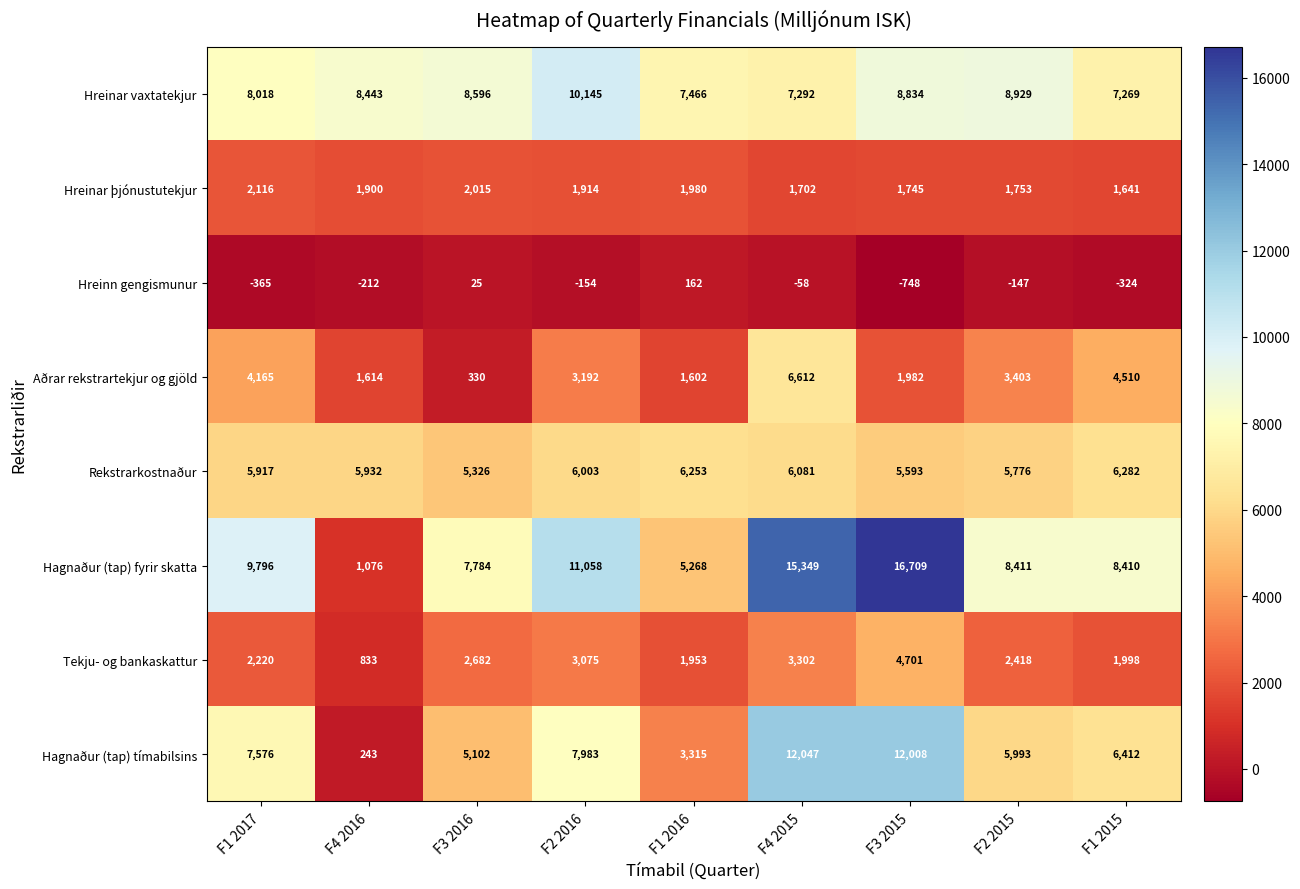

The Hagnaður (tap) tímabilsins series shows 243 at F4 2016. True or false?

True